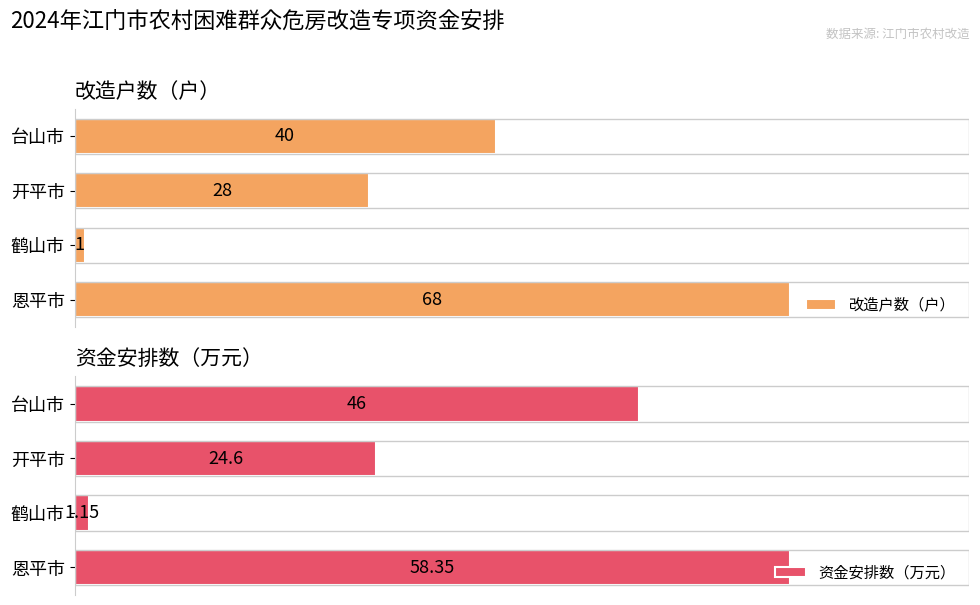

What is the difference between the maximum and minimum values in the 改造户数（户） series?

67.0